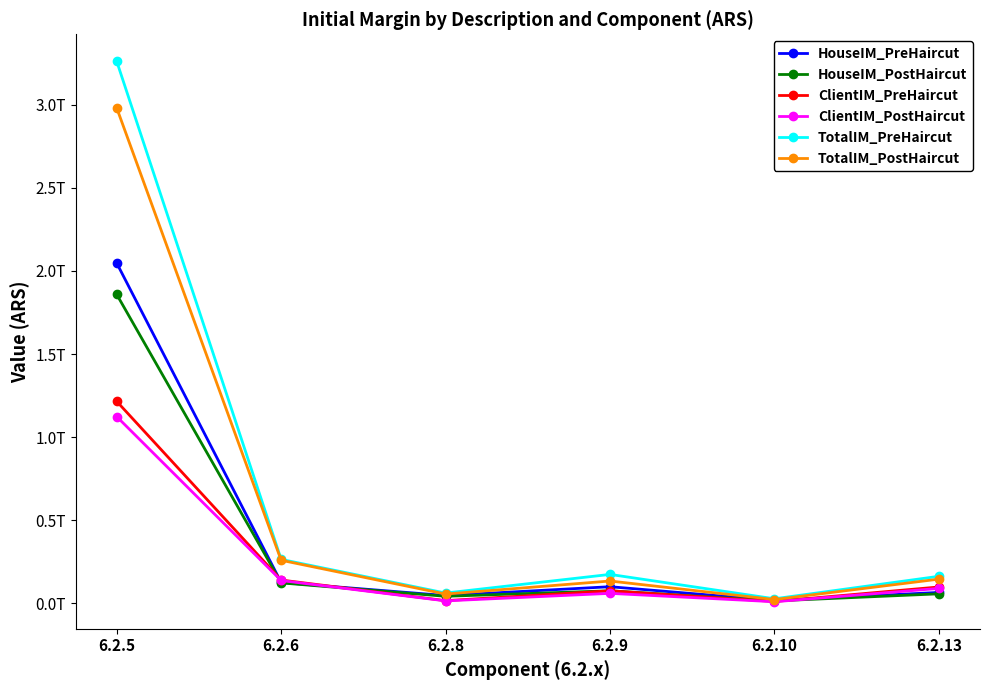

List the series in order of their peak value, highest first.

TotalIM_PreHaircut, TotalIM_PostHaircut, HouseIM_PreHaircut, HouseIM_PostHaircut, ClientIM_PreHaircut, ClientIM_PostHaircut